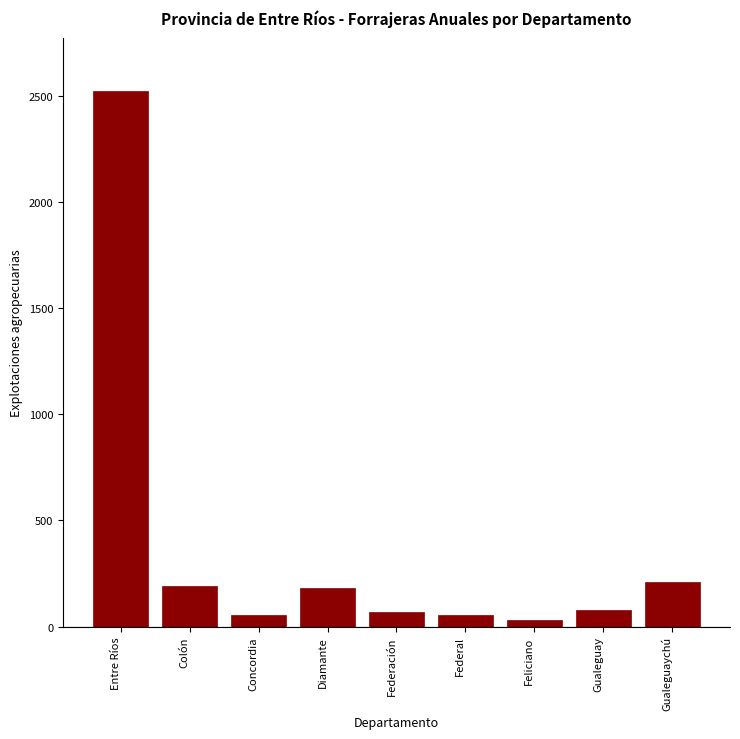

Which label corresponds to the largest value in the chart?

Entre Ríos